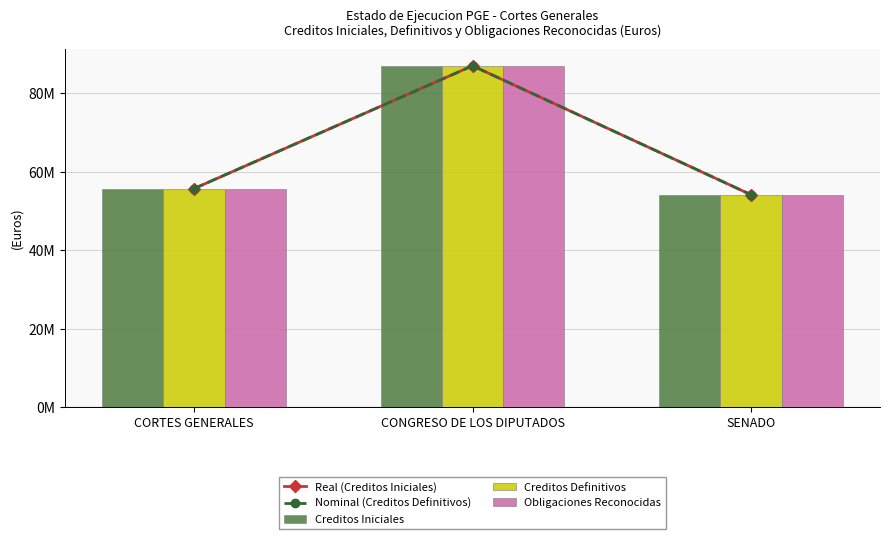

What is the label of the 2nd bar from the left?

CONGRESO DE LOS DIPUTADOS